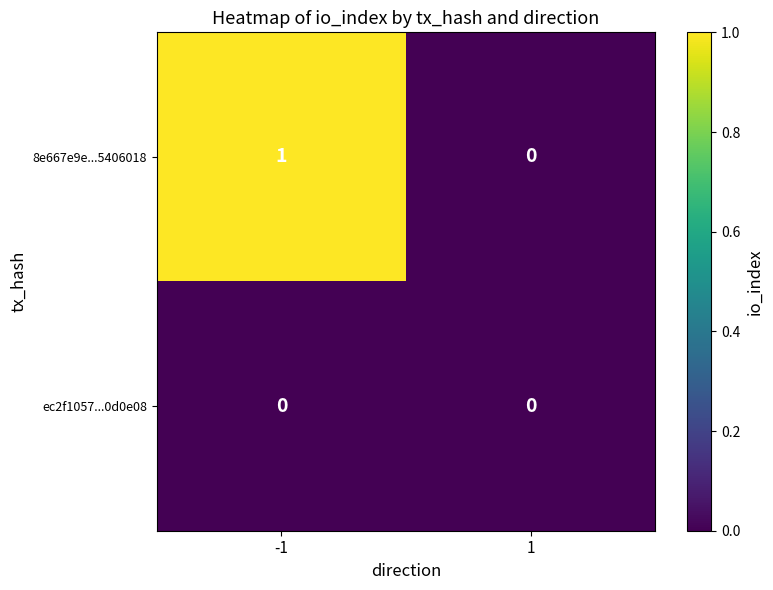

Is it true that 8e667e9e...5406018 equals 1 at -1?

True